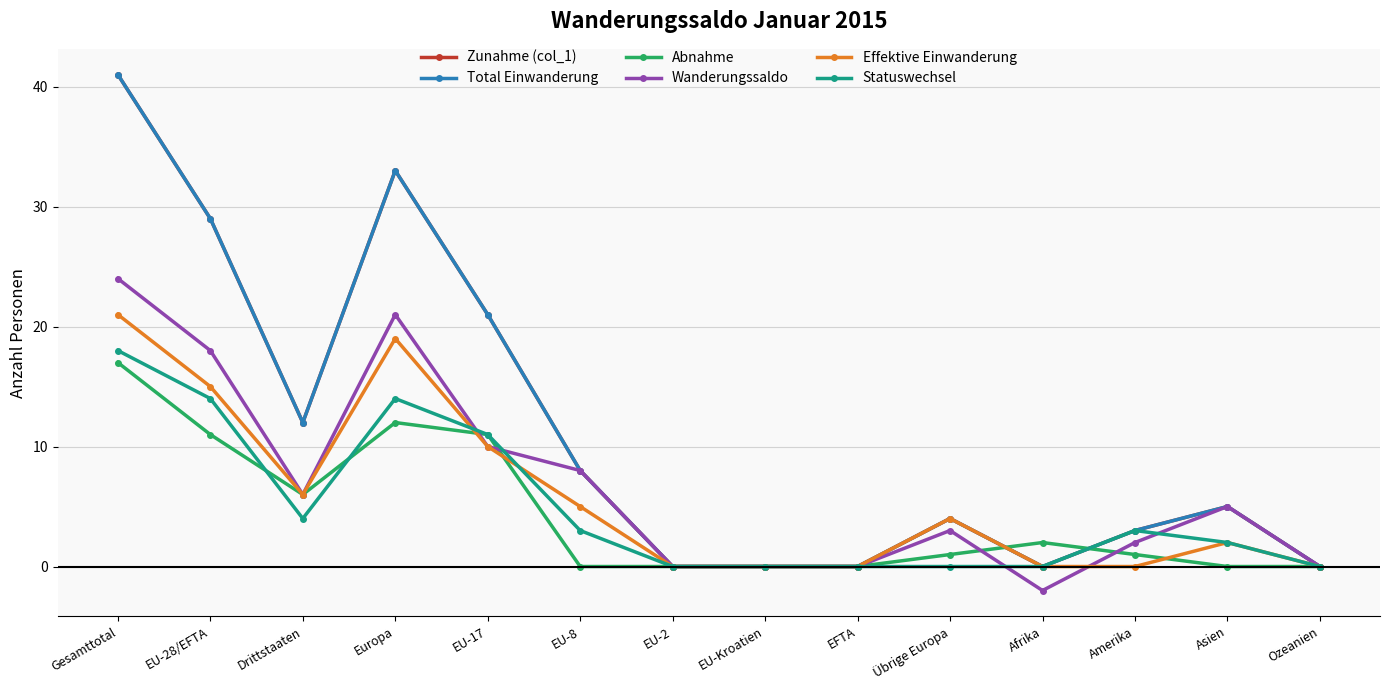

What is the sum of all Wanderungssaldo values?

95